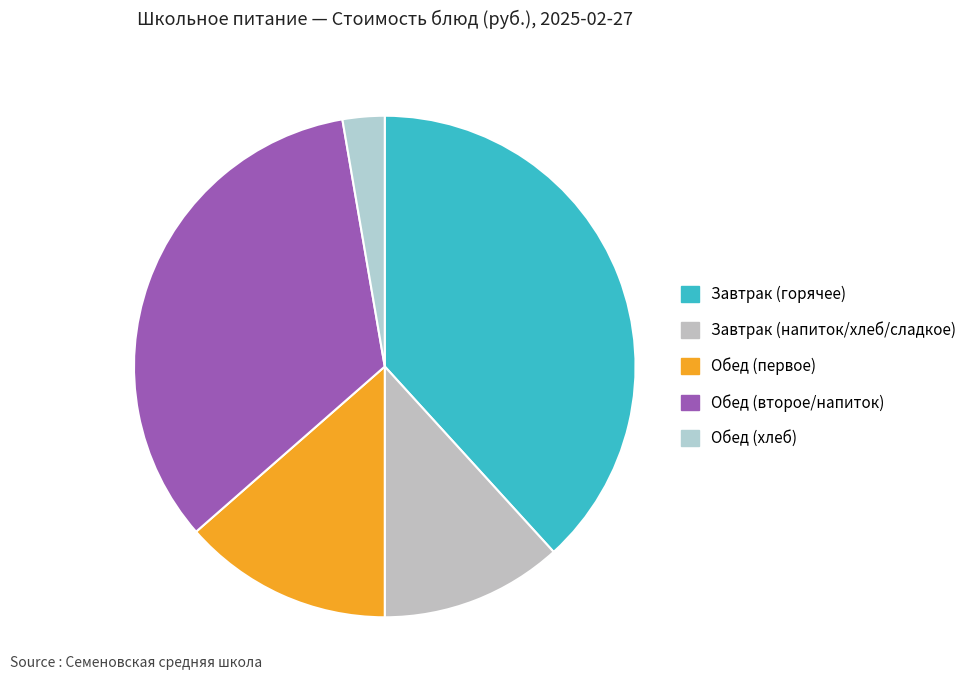

Does any single category account for the majority?

No